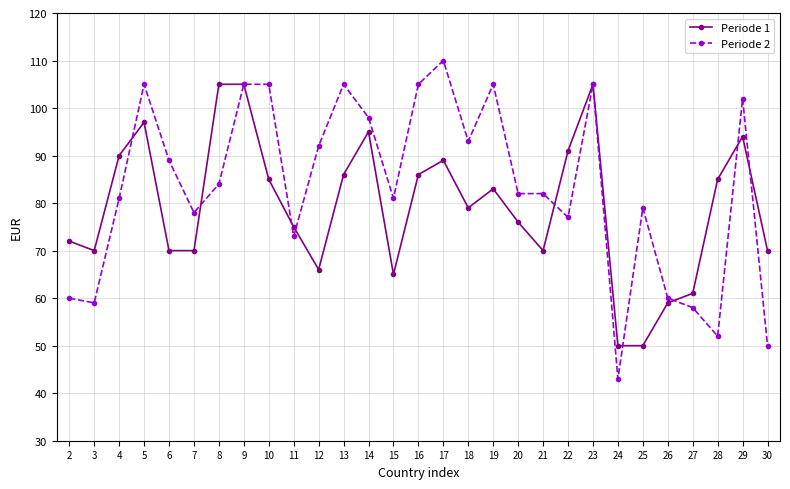

Which category has the lowest value in the Periode 2 series?

24